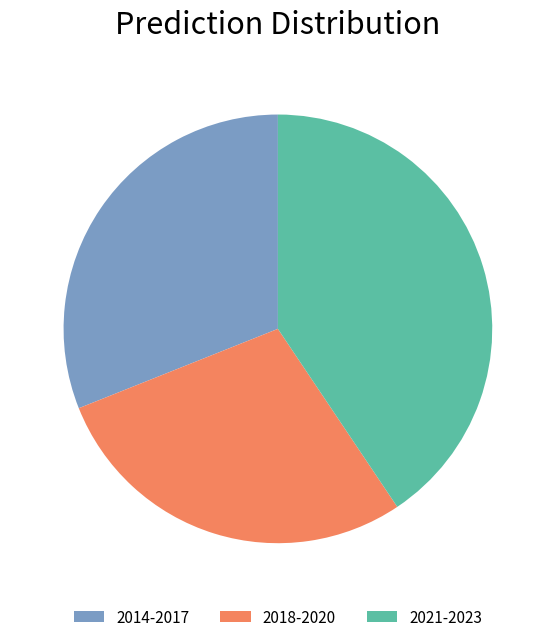

The 2014-2017 slice represents 44% of the pie. True or false?

False